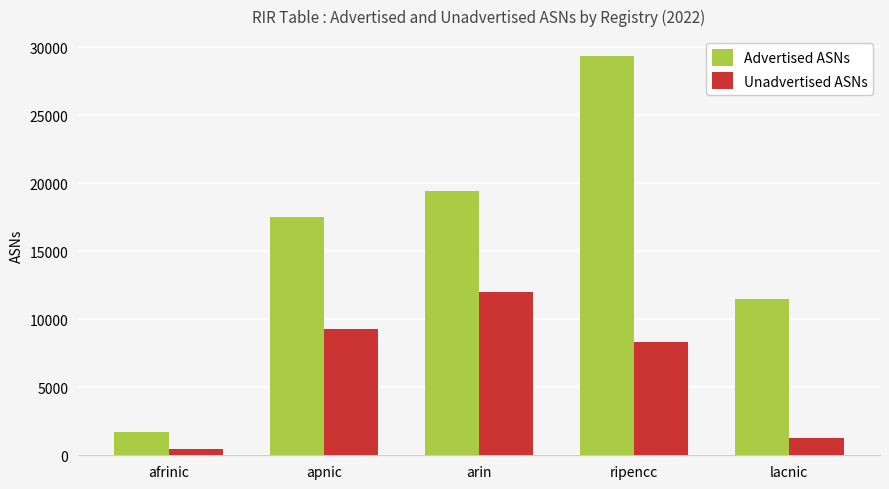

What are all the series names shown in the legend?

Advertised ASNs, Unadvertised ASNs